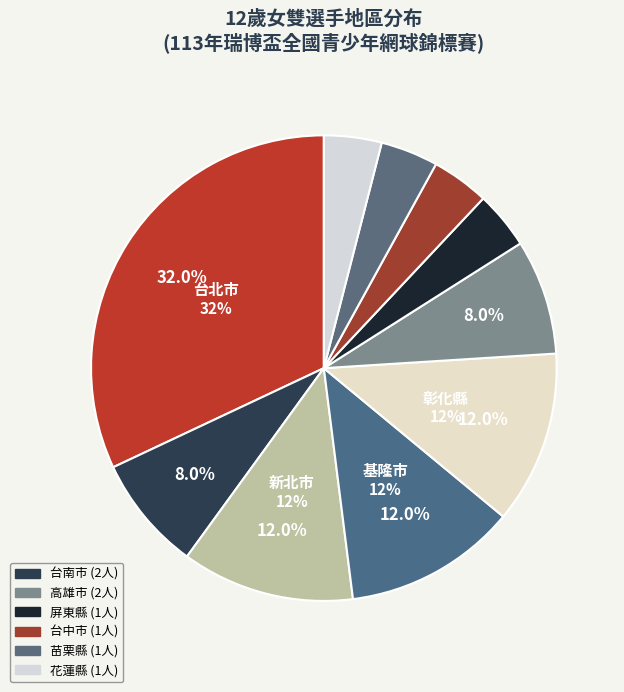

Count the number of slices in the pie.

10